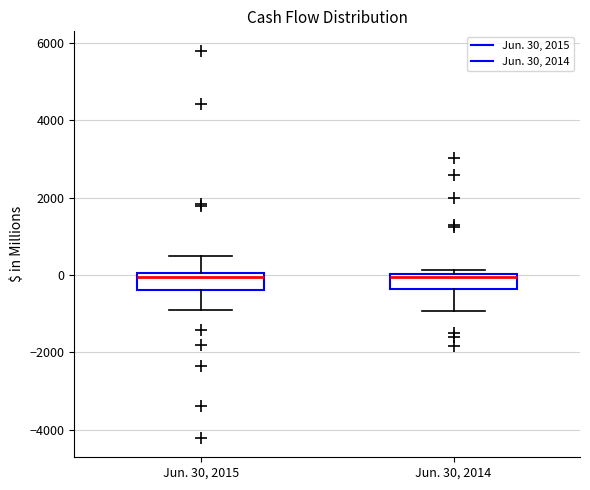

Reading left to right, read every box against the y-axis: the position of its median line, the range the box covers, and the ends of its whiskers. The values are not printed on the chart, so give them approximately, as read against the axis.

Jun. 30, 2015: median 0 (just below the box's upper edge), box -400 to 0, whiskers -1000 to 400
Jun. 30, 2014: median 0 (just below the box's upper edge), box -400 to 0, whiskers -1000 to 200